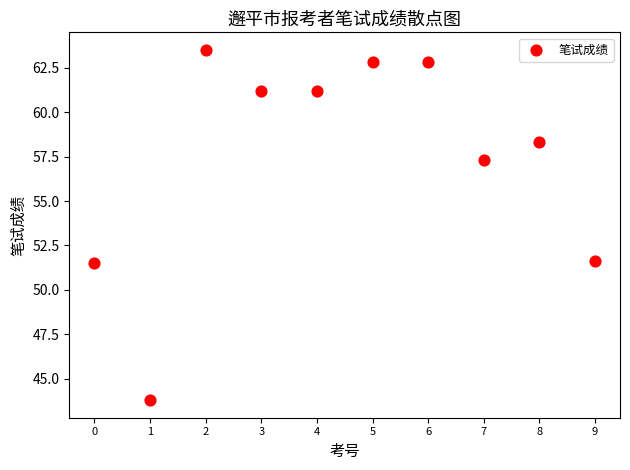

What is the range of Y values (max minus min)?

19.7